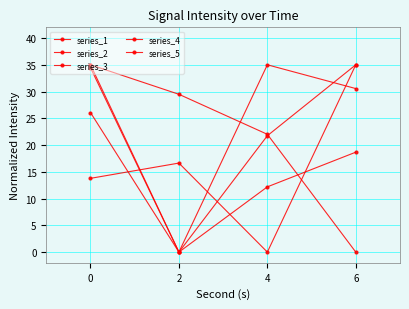

Between 4 and 6, which series saw the biggest shift?

series_4